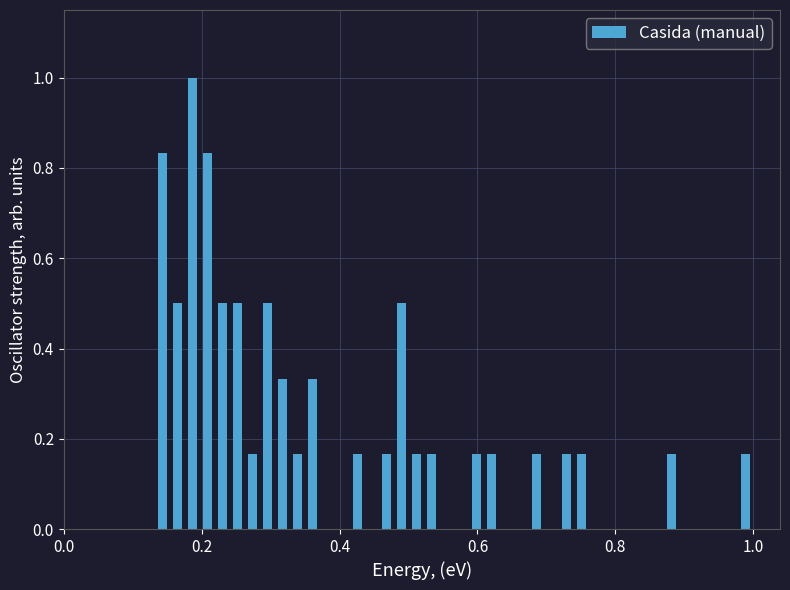

Read against the x-axis, roughly where is the centre of the tallest bar?

0.18